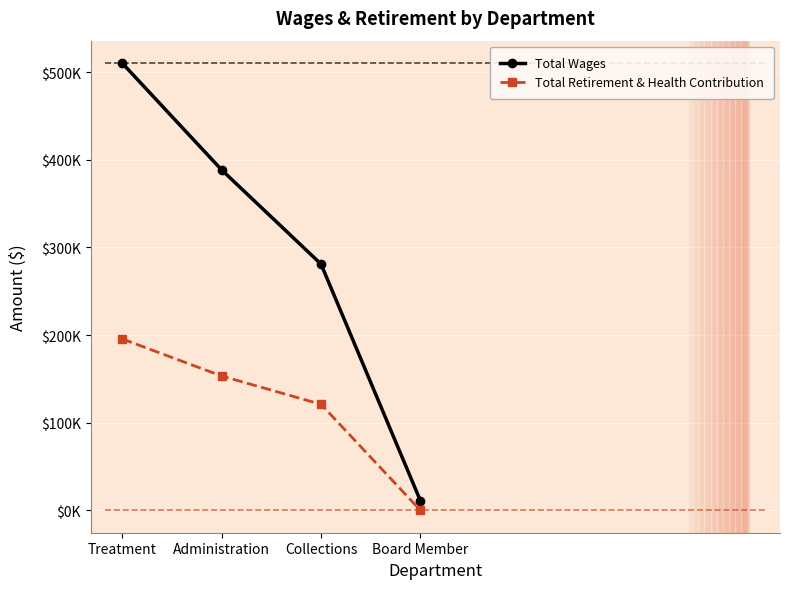

Rank the series by their average value, from highest to lowest.

Total Wages, Total Retirement & Health Contribution